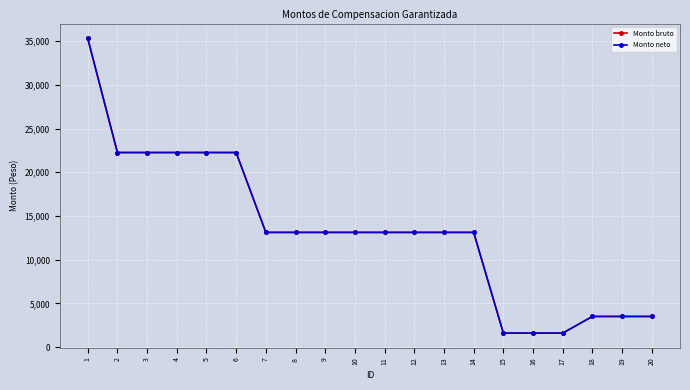

Is this an area chart (filled region under the line)?

No